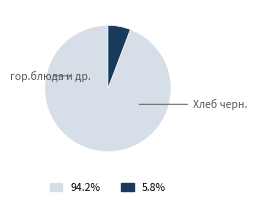

How many segments does this pie chart have?

2